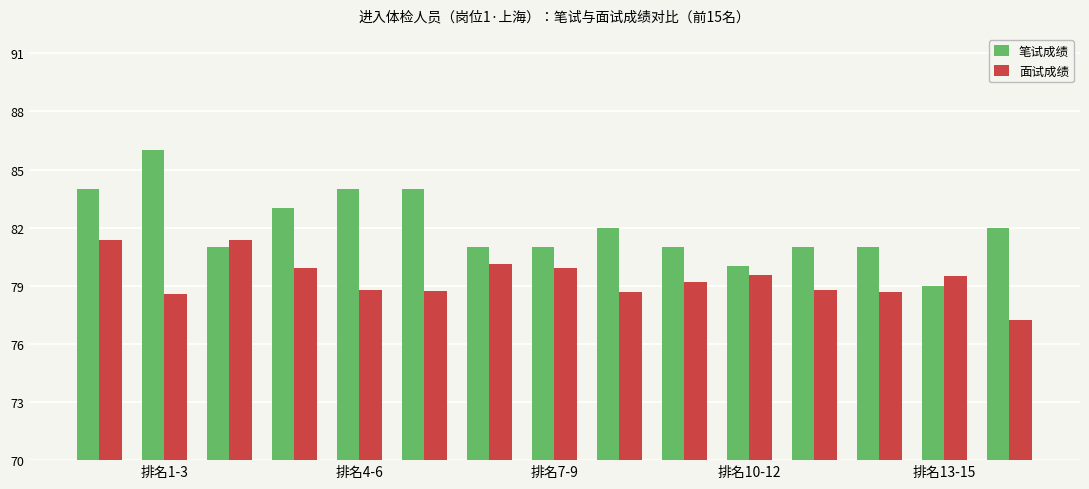

What is the greatest value displayed?

86.0